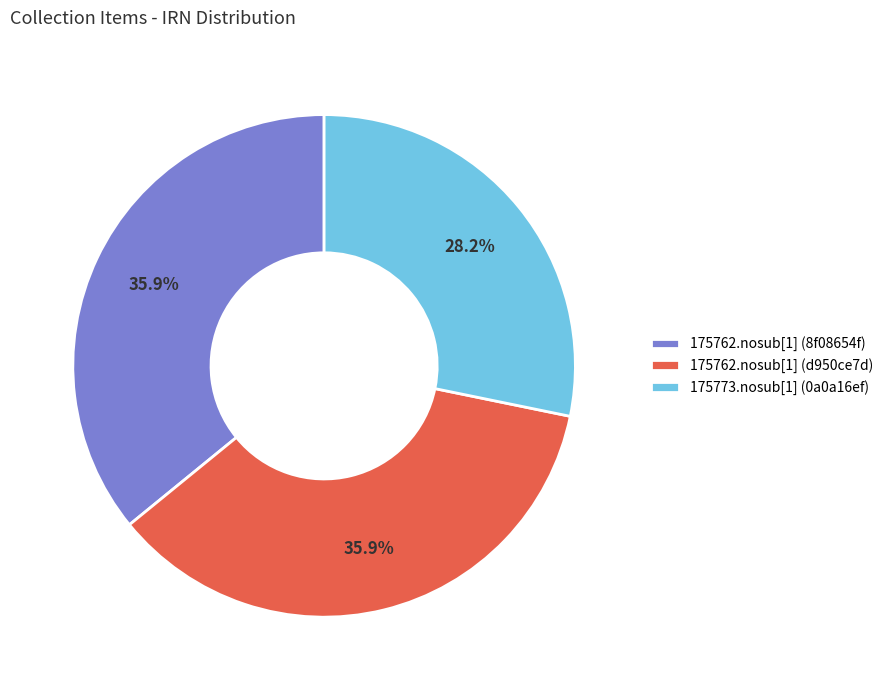

Approximately how many times larger is the value at 175773.nosub[1] (0a0a16ef) compared to 175762.nosub[1] (8f08654f)?

0.8